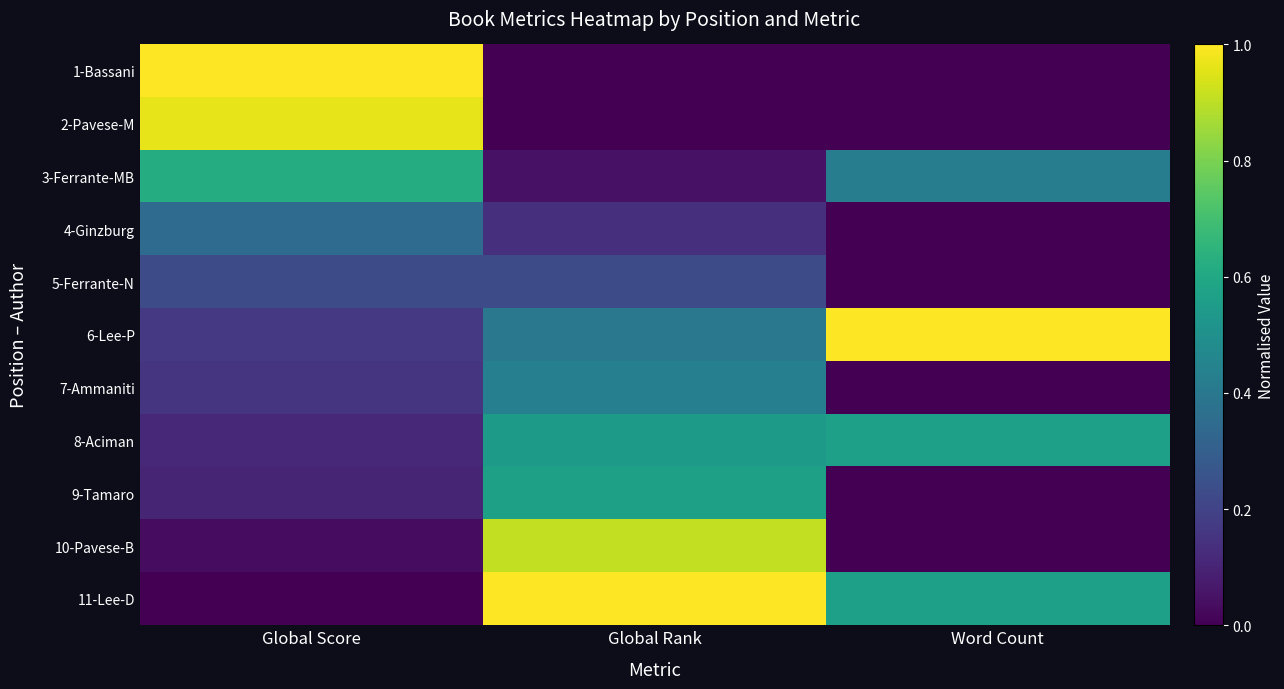

How many data points does each series have?

3